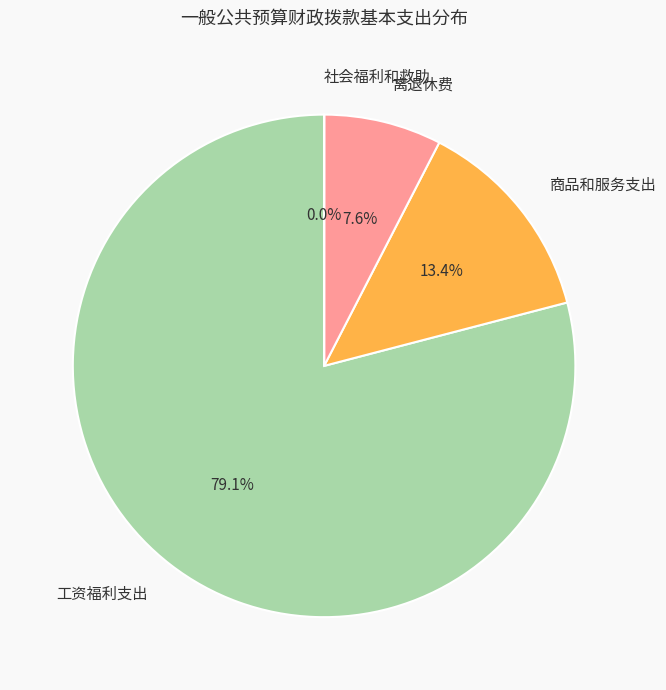

Which slice represents more than half of the pie?

工资福利支出